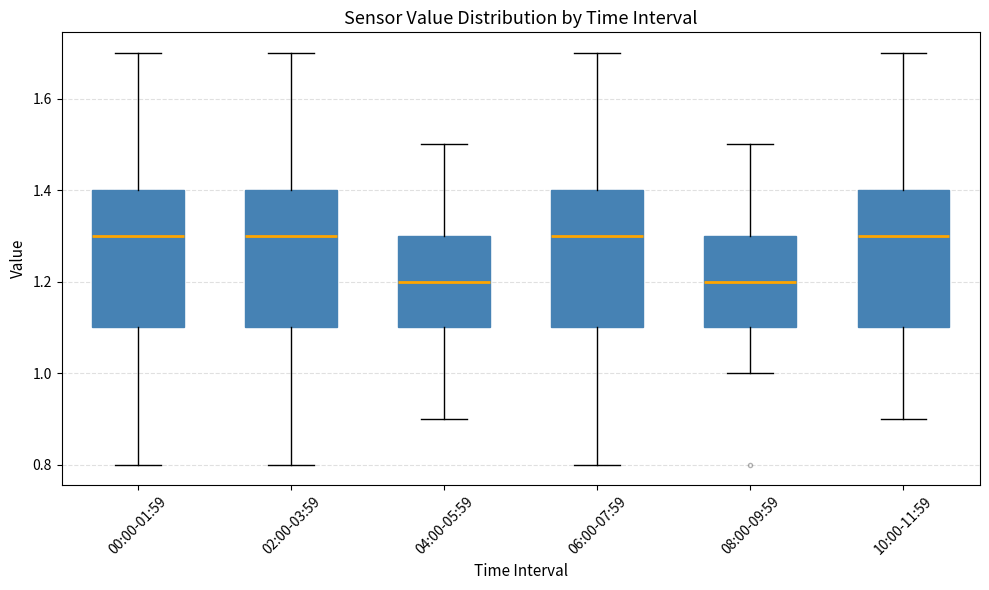

Where is the lower edge of the box for 06:00-07:59 on the y-axis? The values are not printed on the chart, so give them approximately, as read against the axis.

1.1